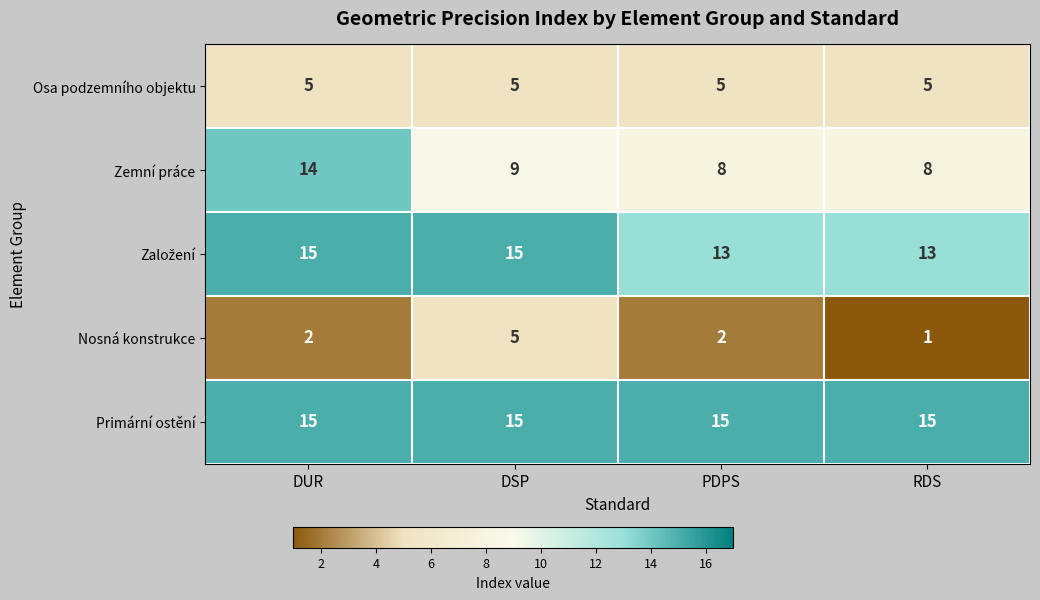

Which series has the largest range (max minus min)?

Zemní práce